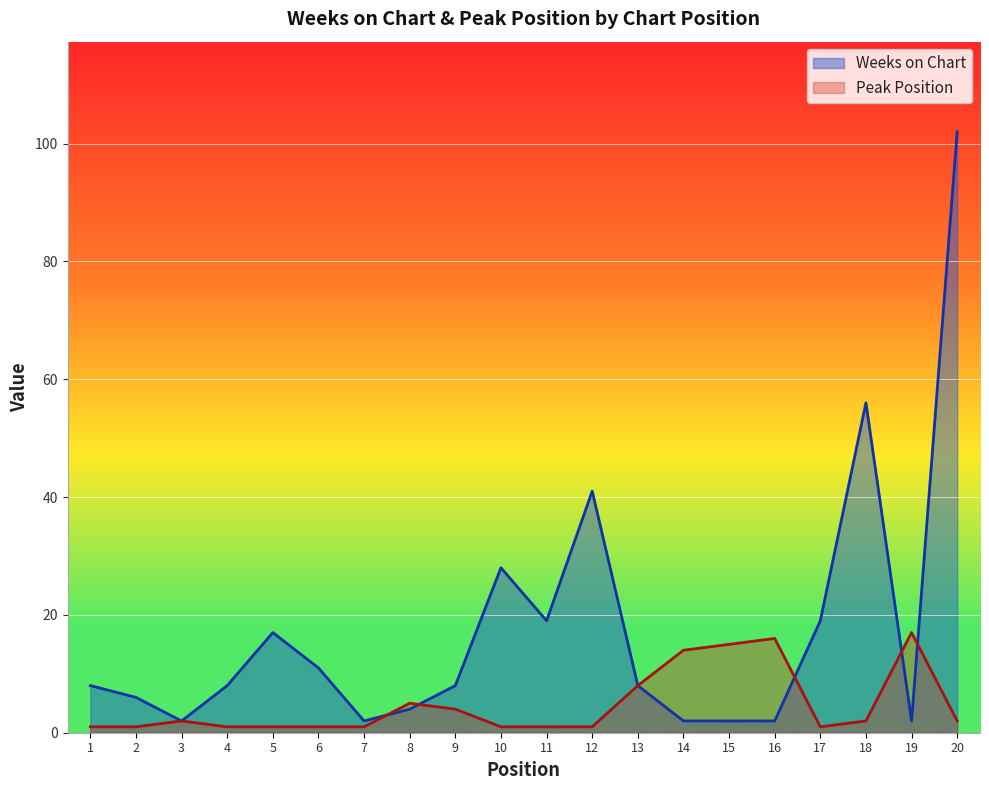

Between 14 and 19, which series saw the biggest shift?

Peak Position